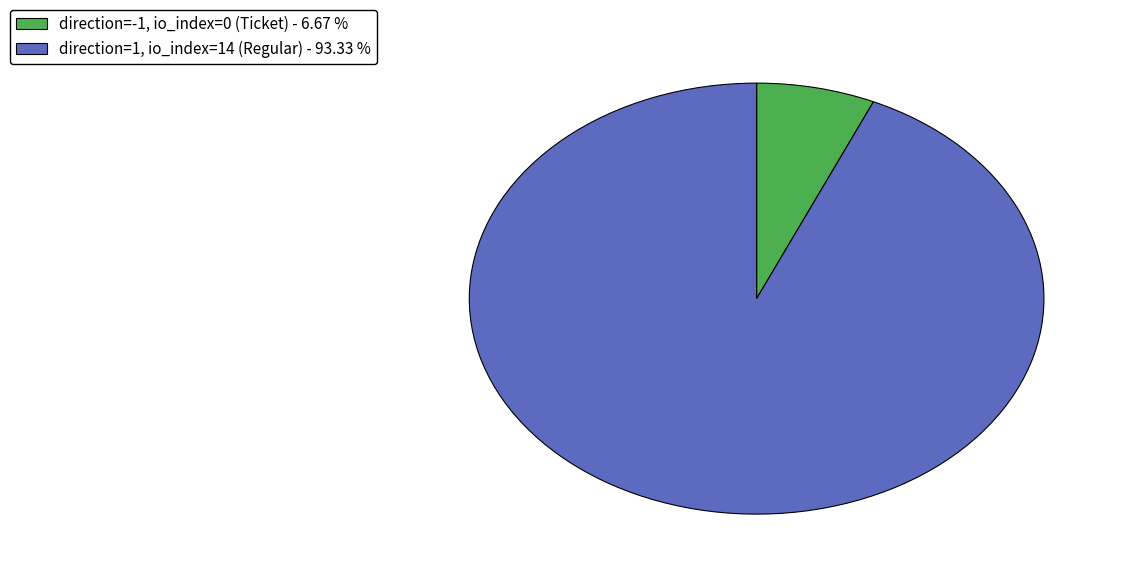

Do direction=-1, io_index=0 (Ticket) - 6.67 % and direction=1, io_index=14 (Regular) - 93.33 % together represent more than half of the pie?

Yes